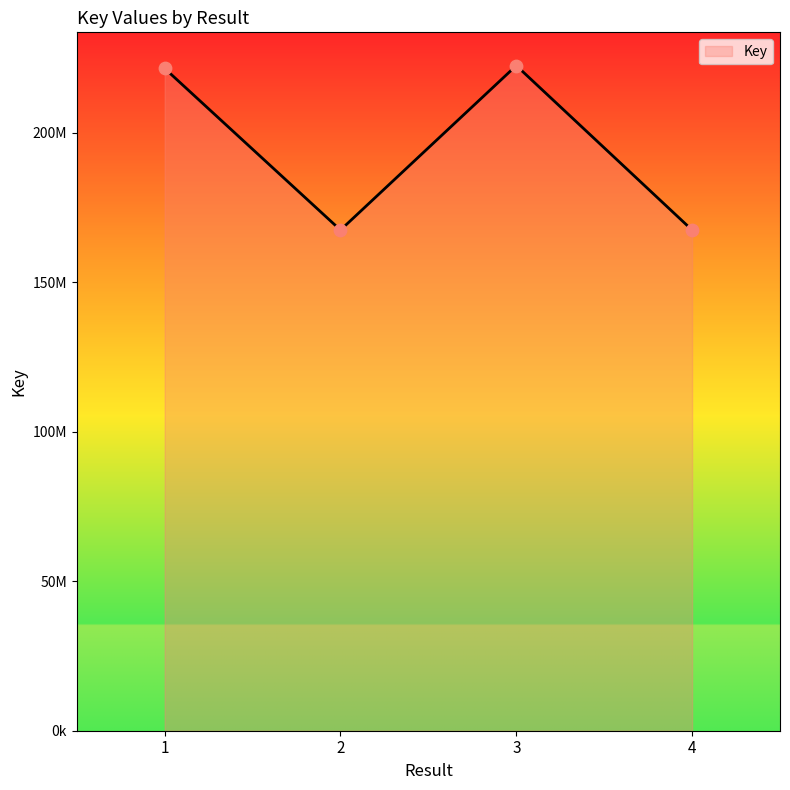

Between 1 and 3, which is larger?

3